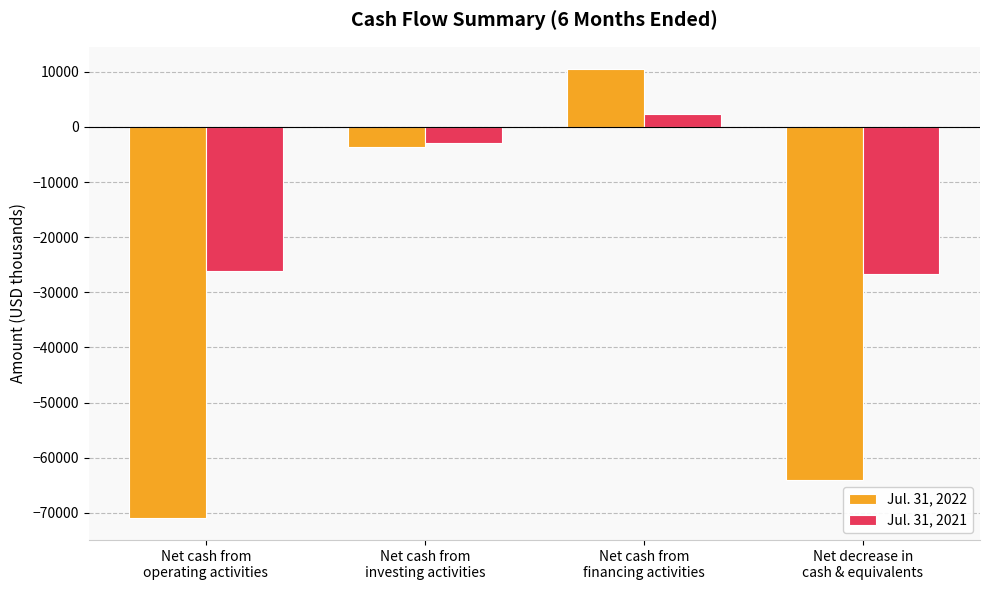

What is the minimum value shown in the chart?

-70869